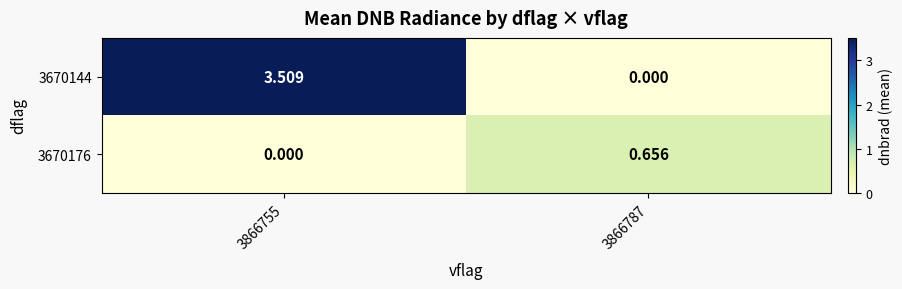

Is the value of 3670176 at 3866787 greater than the value of 3670144 at 3866755?

No